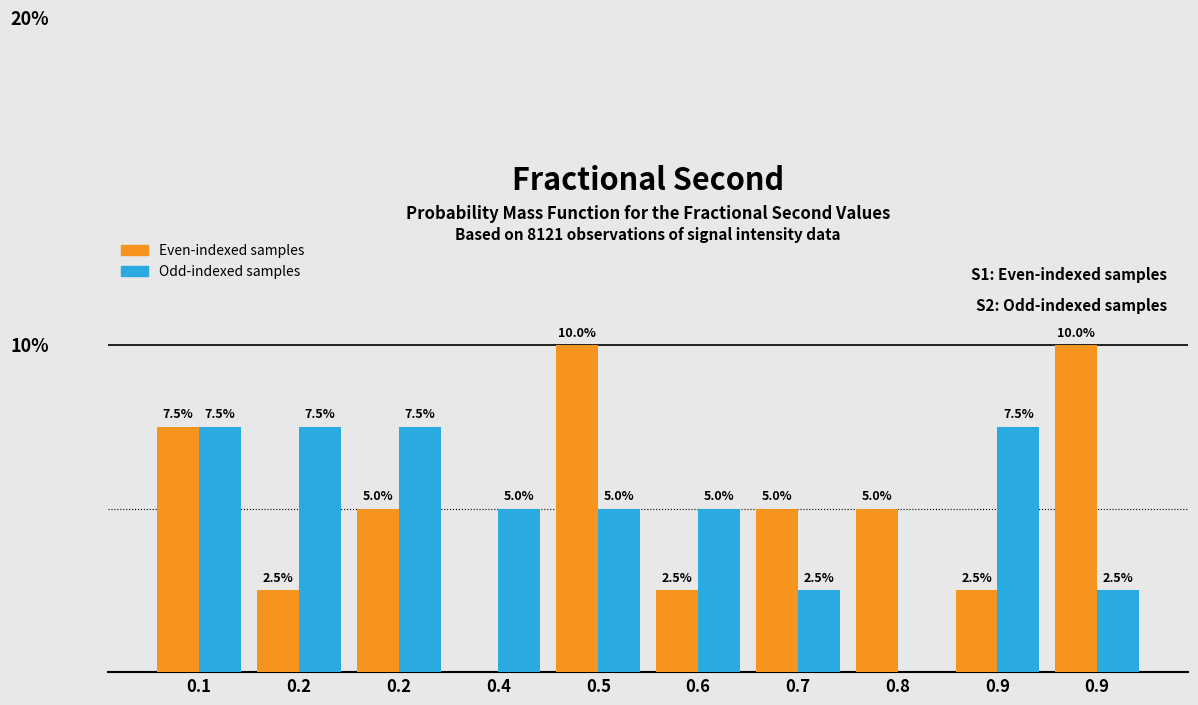

What are all the series names shown in the legend?

Even-indexed samples, Odd-indexed samples